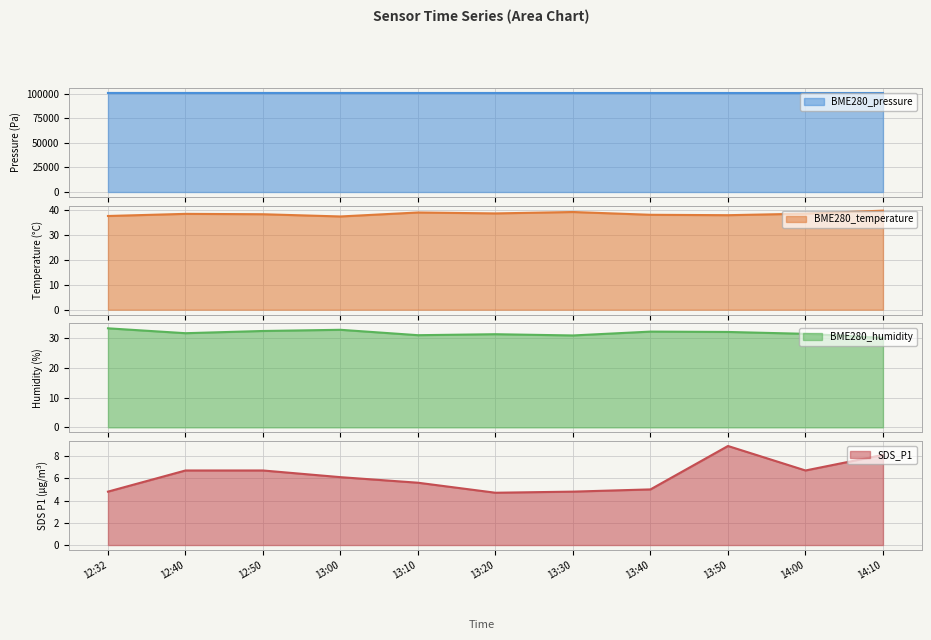

At which label does BME280_pressure first exceed 100973?

12:32